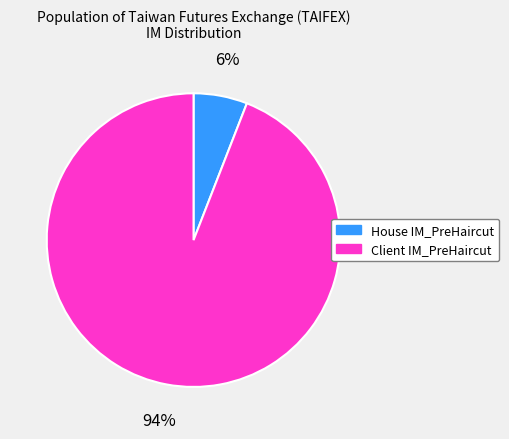

Rank the categories by value from highest to lowest.

Client IM_PreHaircut, House IM_PreHaircut